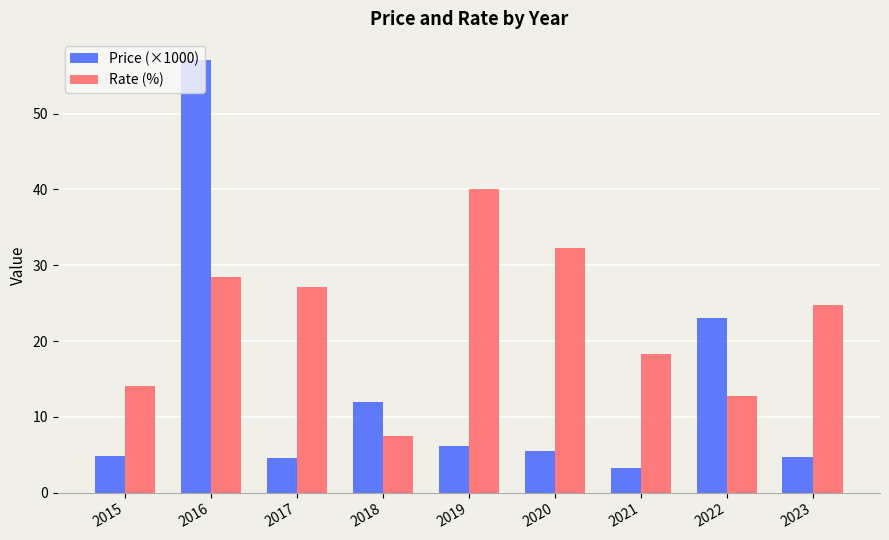

At 2020, list the series in order from largest to smallest.

Rate (%), Price (×1000)